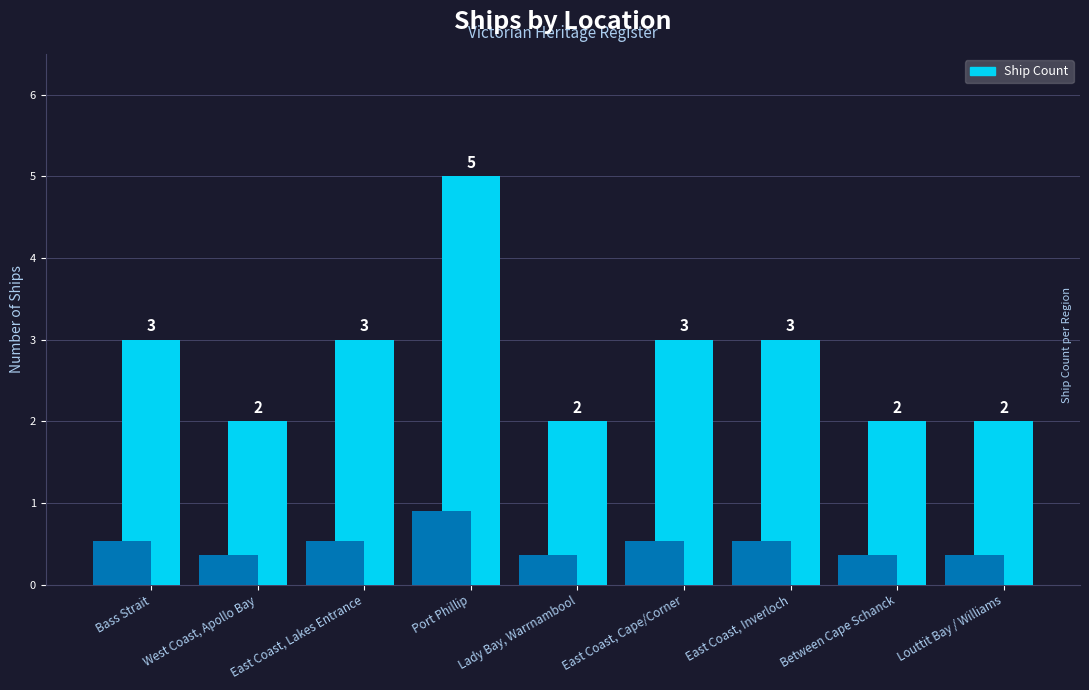

Reading right to left, what are all the values shown in this chart?

Louttit Bay / Williams=2	Between Cape Schanck=2	East Coast, Inverloch=3	East Coast, Cape/Corner=3	Lady Bay, Warrnambool=2	Port Phillip=5	East Coast, Lakes Entrance=3	West Coast, Apollo Bay=2	Bass Strait=3